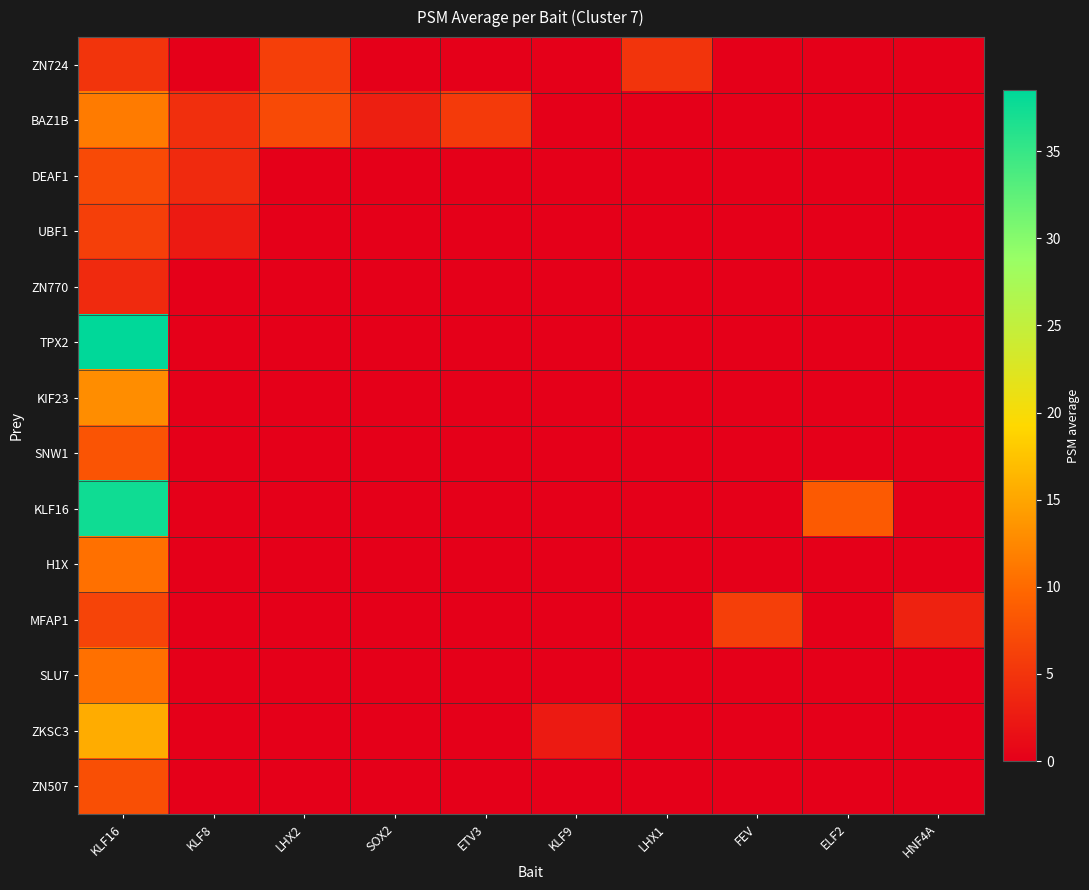

At how many categories does at least one series exceed 29?

1